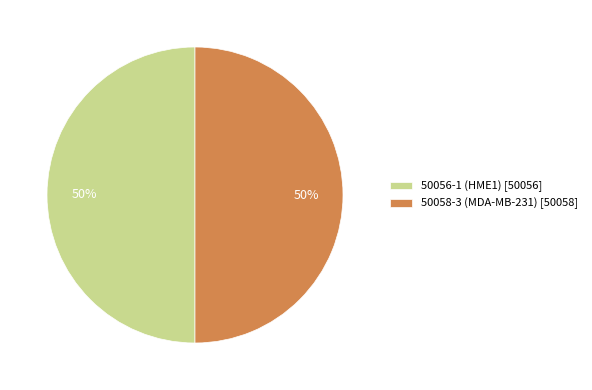

Is the sum of 50058-3 (MDA-MB-231) [50058] and 50056-1 (HME1) [50056] greater than half?

Yes